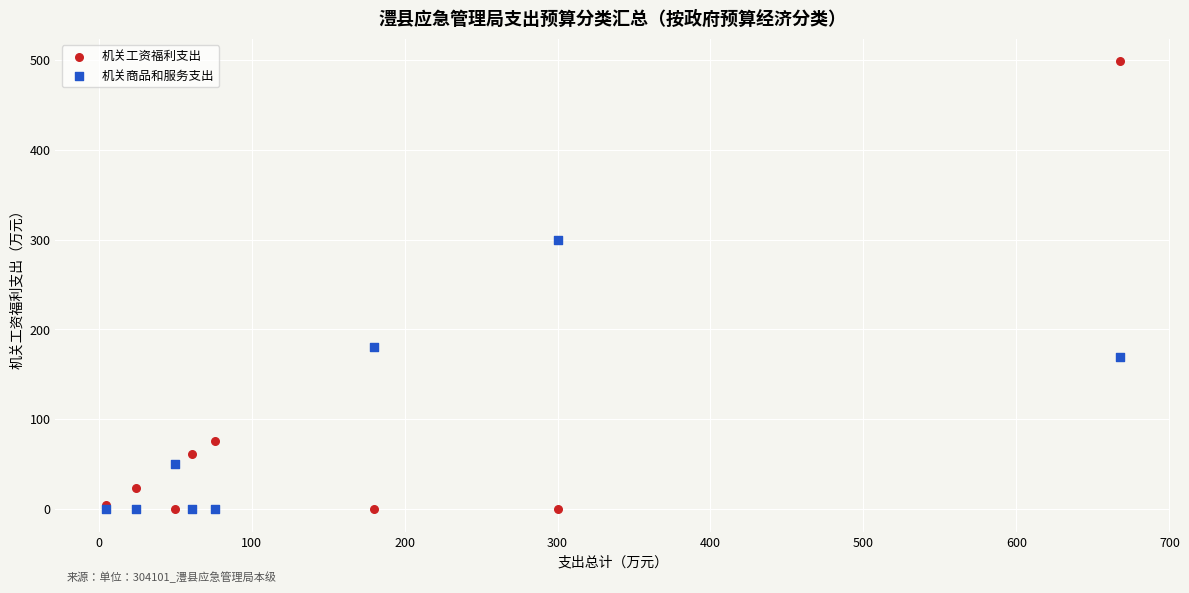

What are all the series names shown in the legend?

机关工资福利支出, 机关商品和服务支出